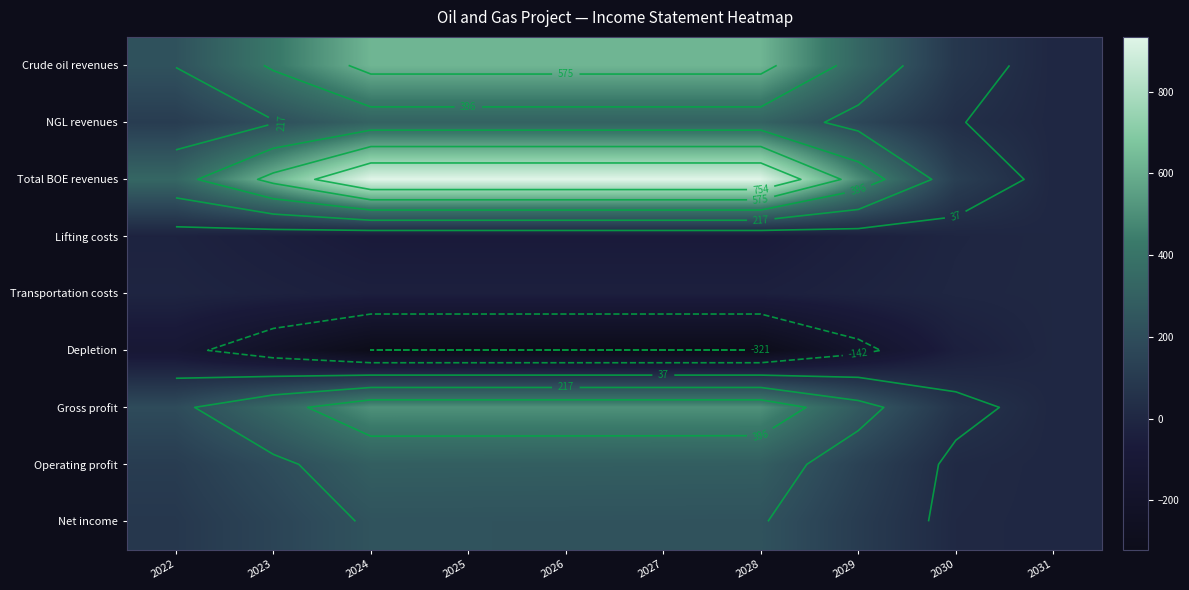

Rank the series by their maximum value, from highest to lowest.

Total BOE revenues, Crude oil revenues, Gross profit, NGL revenues, Operating profit, Net income, Lifting costs, Transportation costs, Depletion